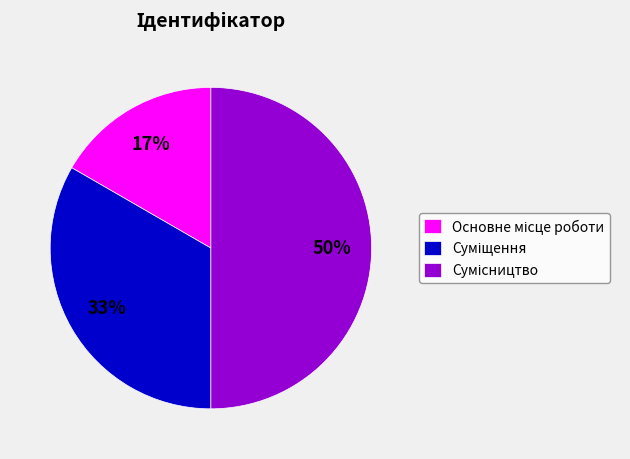

To the nearest percent, what is the difference between the largest and smallest slice percentages?

33%